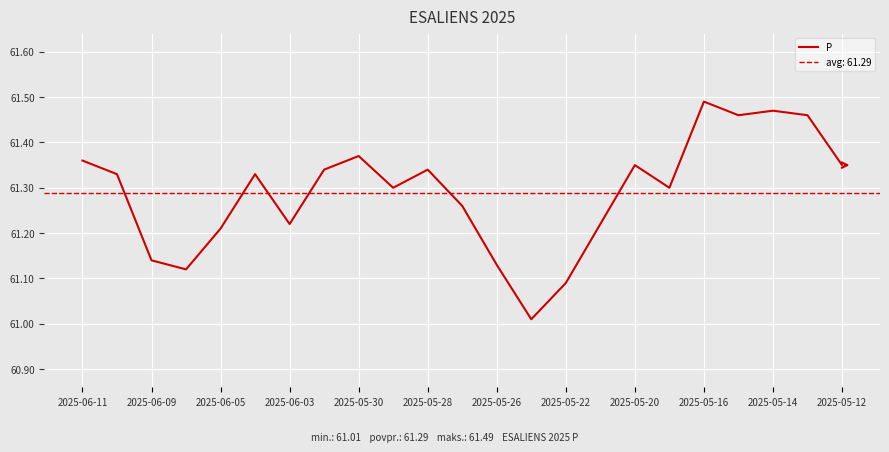

Which category has the highest value in the P series?

2025-05-16